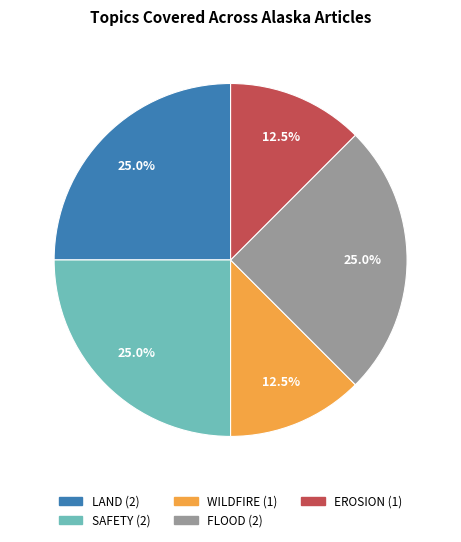

Does any single category account for the majority?

No